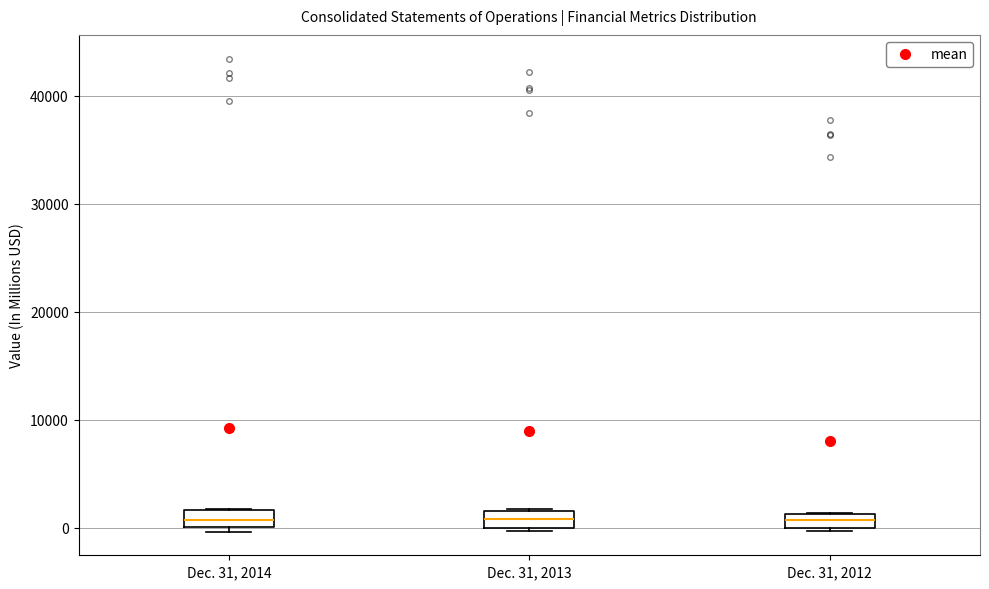

Where is the lower edge of the box for Dec. 31, 2012 on the y-axis? The values are not printed on the chart, so give them approximately, as read against the axis.

0